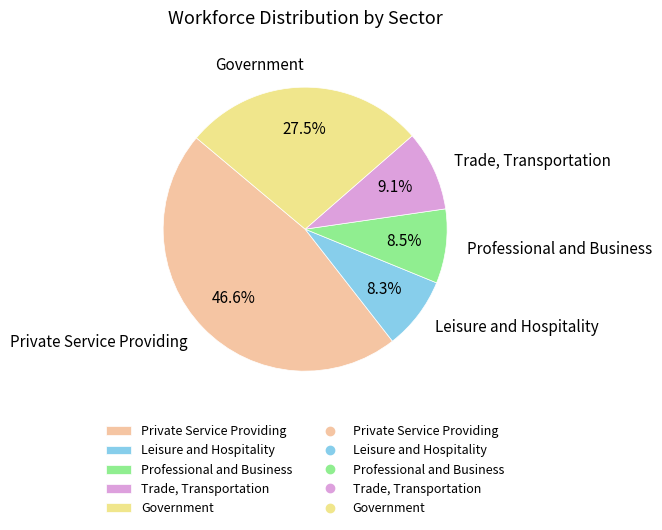

Which has a higher value, Private Service Providing or Trade, Transportation?

Private Service Providing